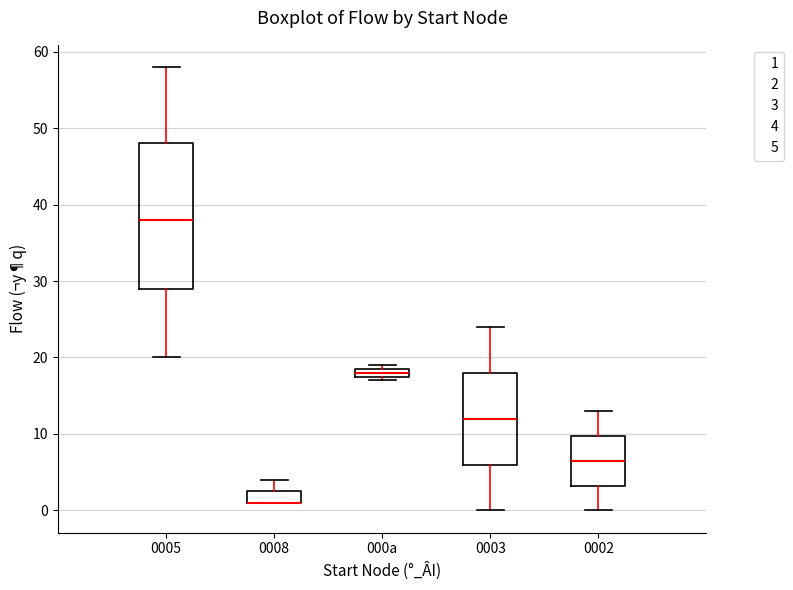

Which box is the tallest, from its lower edge to its upper edge?

0005